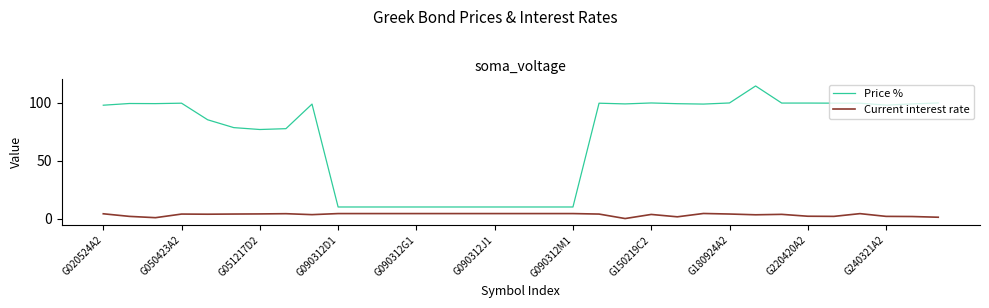

Which series has the largest range (max minus min)?

Price %